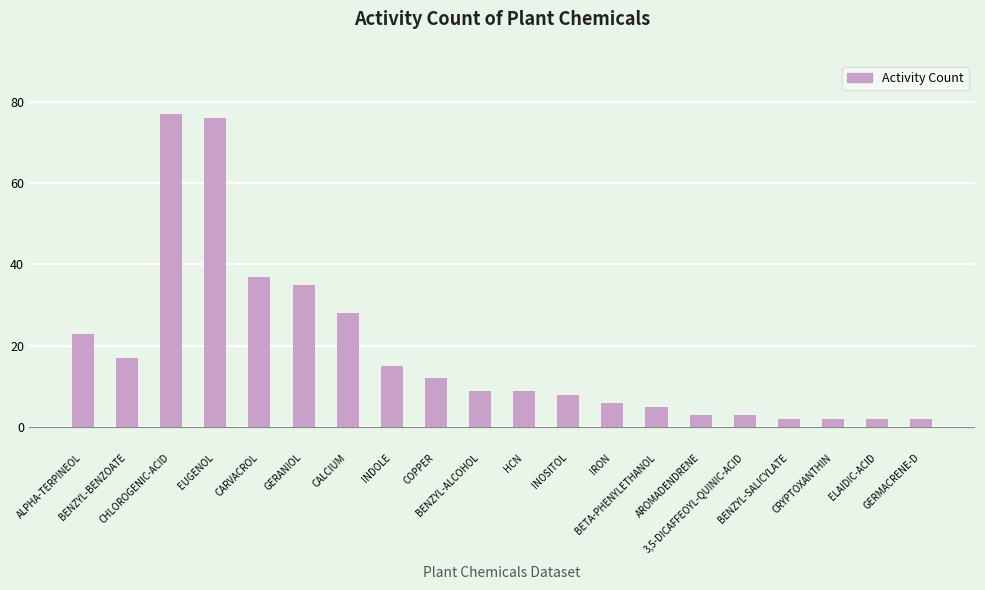

How many distinct data groups are displayed?

1